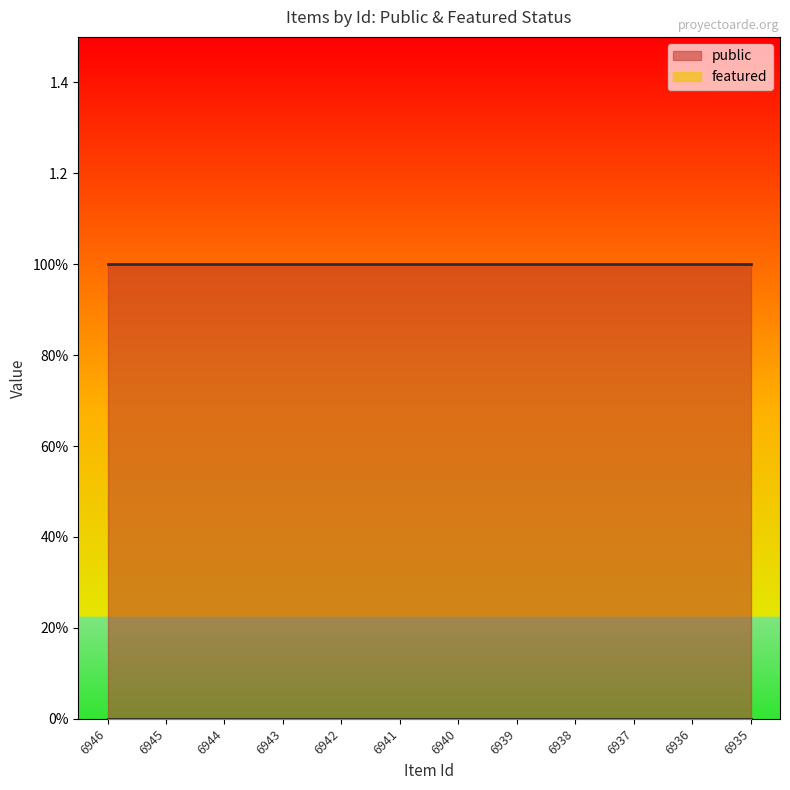

Rank the series by their maximum value, from highest to lowest.

public, featured